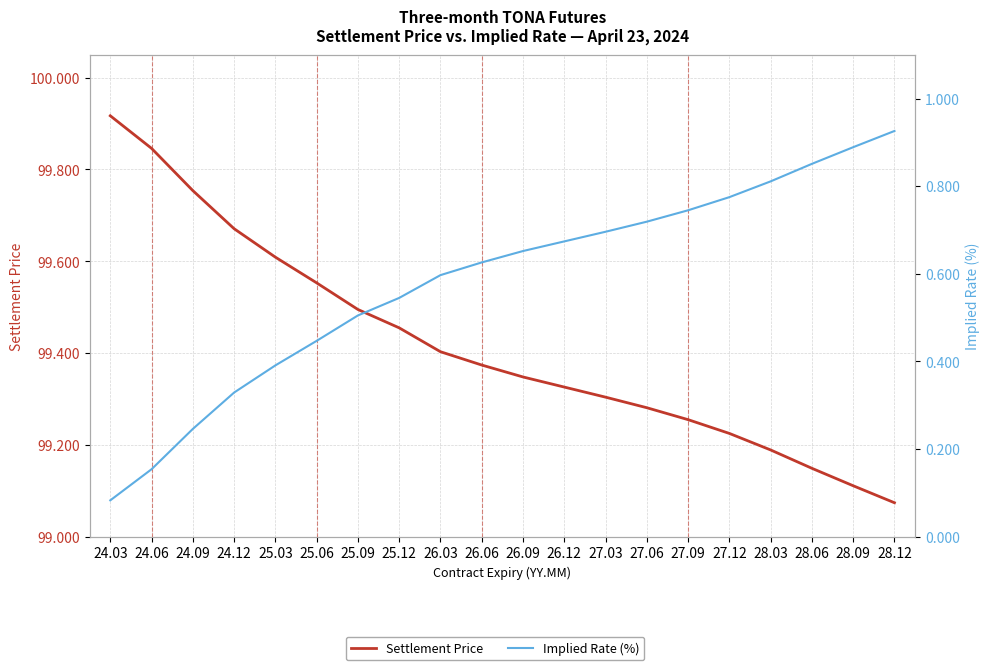

True or false: Implied Rate (%) and Settlement Price intersect in this chart.

False